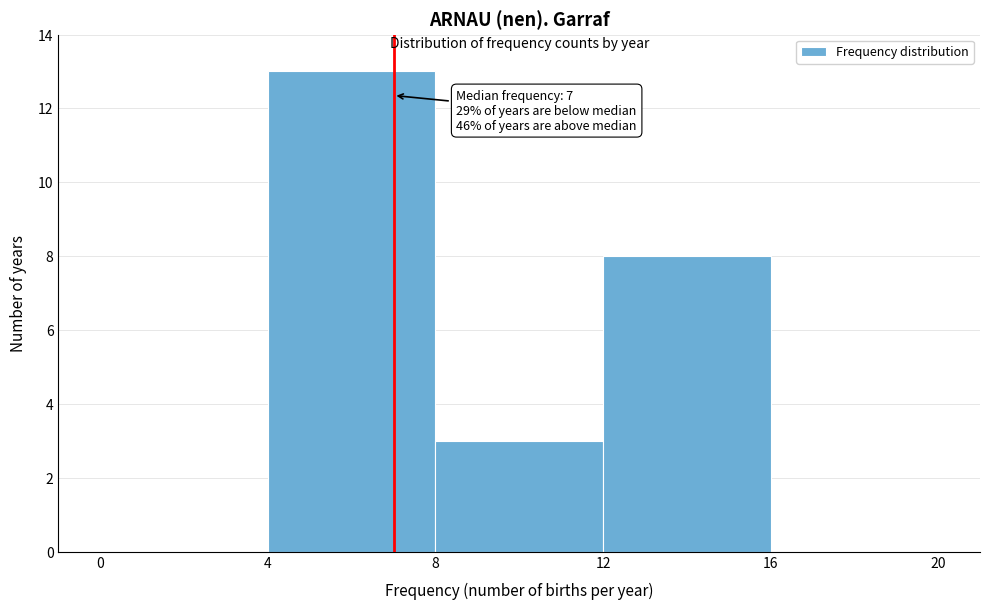

Which range on the x-axis has the tallest bar?

4 to 8